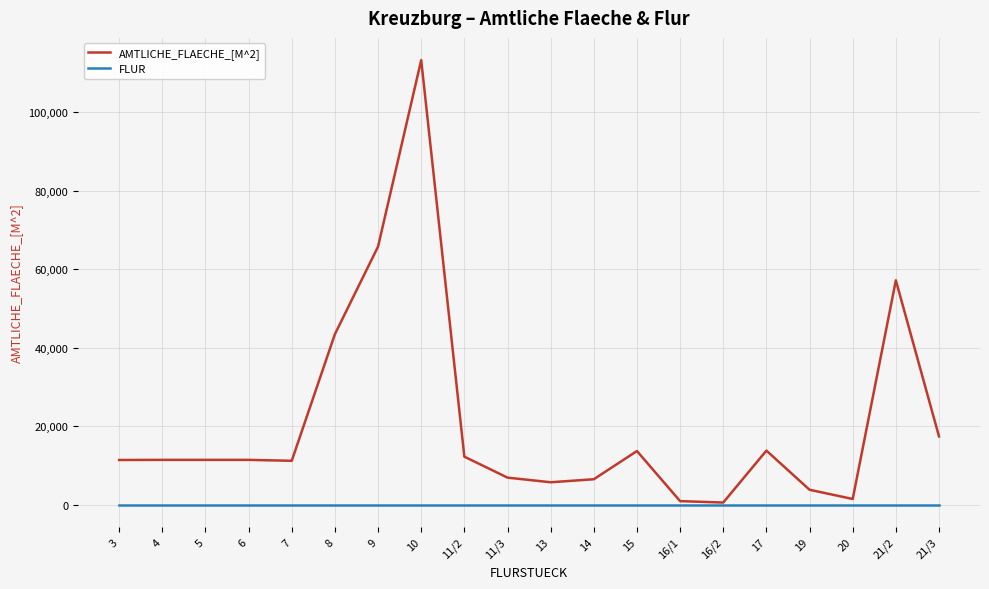

Is it true that AMTLICHE_FLAECHE_[M^2] equals 13800 at 17?

True